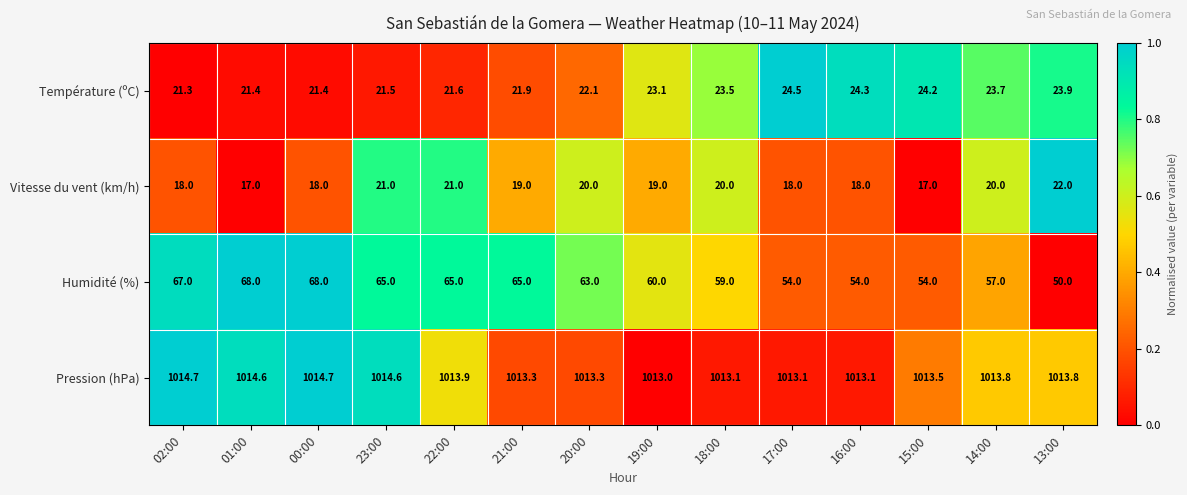

What is the sum of all Température (ºC) values?

318.4